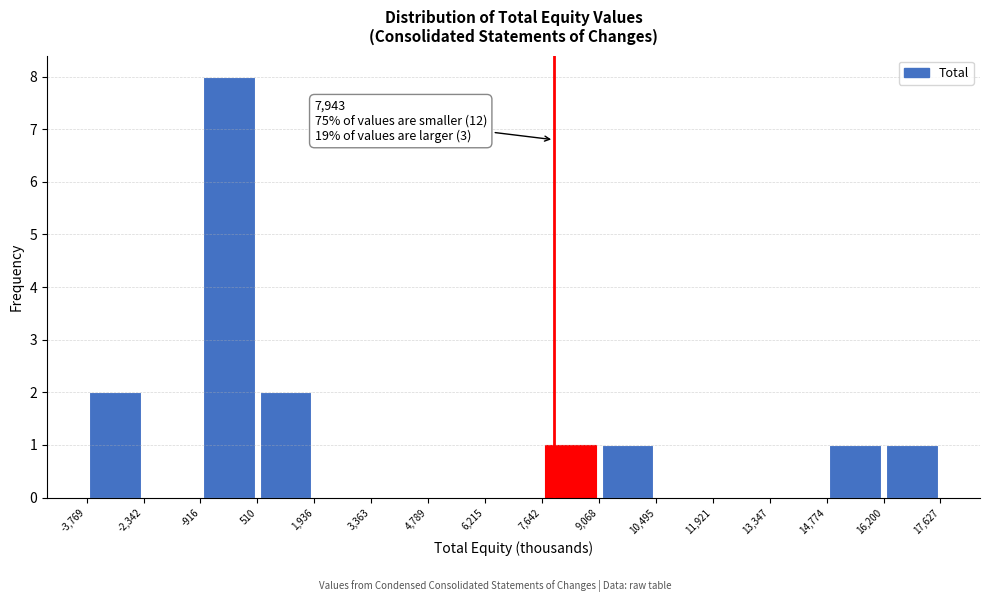

Over which range of the x-axis is the bar tallest?

-916 to 510